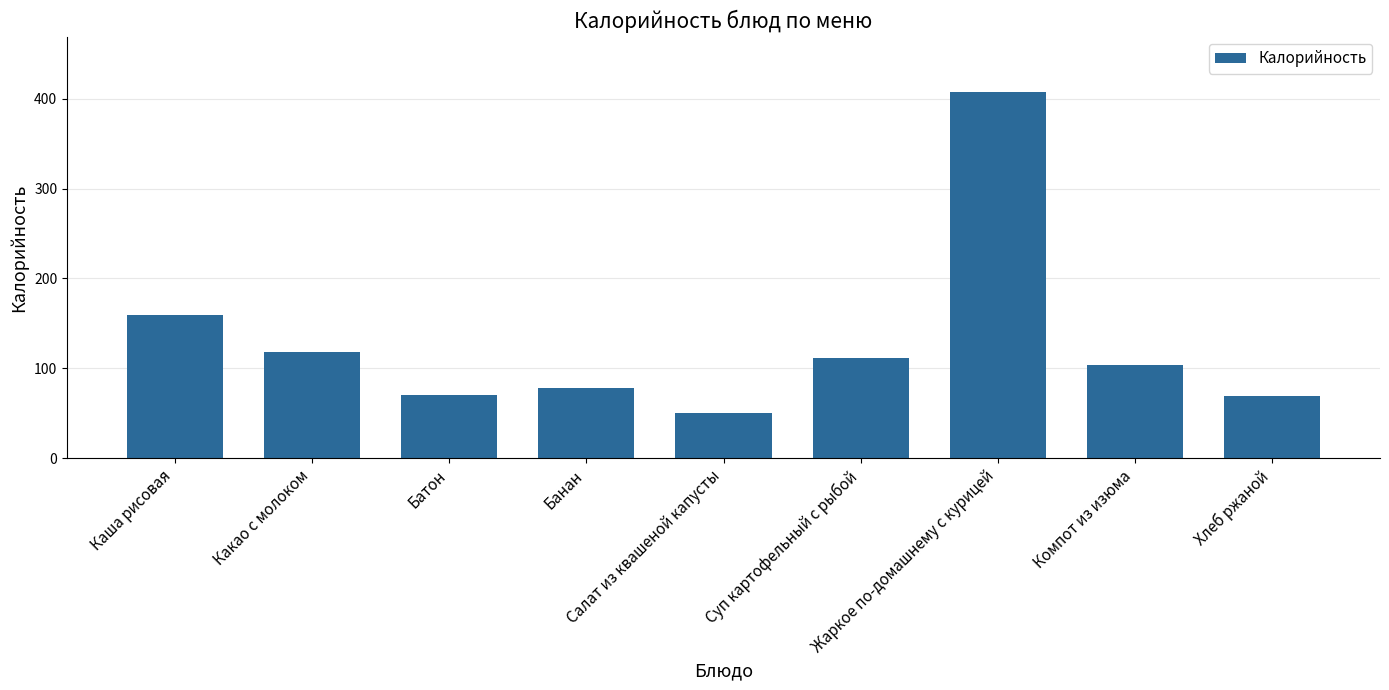

What is the average value?

129.8